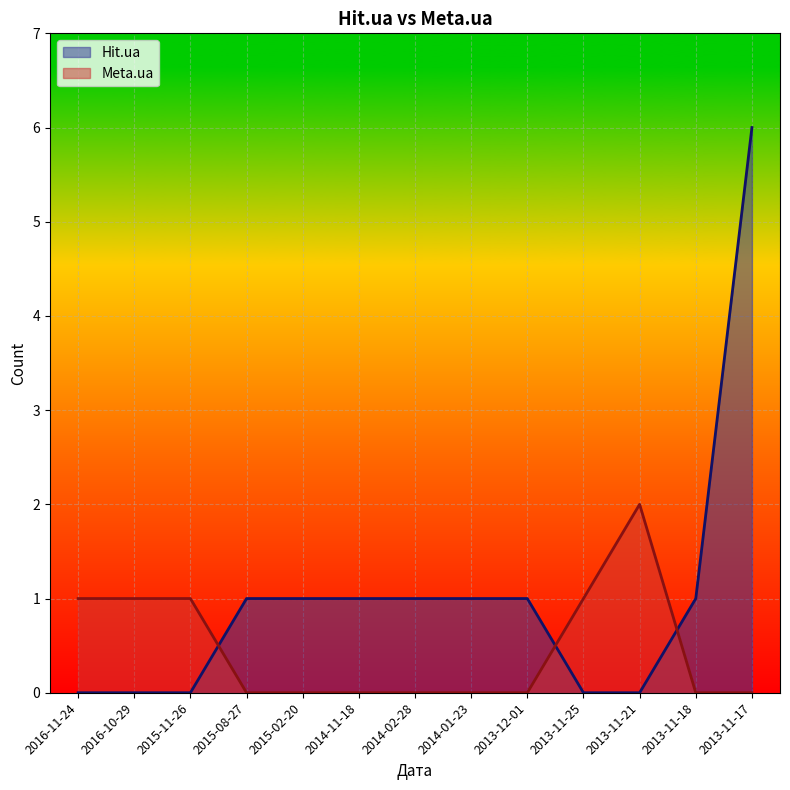

Reading right to left, what are all the values shown in this chart?

Hit.ua: 6	1	0	0	1	1	1	1	1	1	0	0	0
Meta.ua: 0	0	2	1	0	0	0	0	0	0	1	1	1